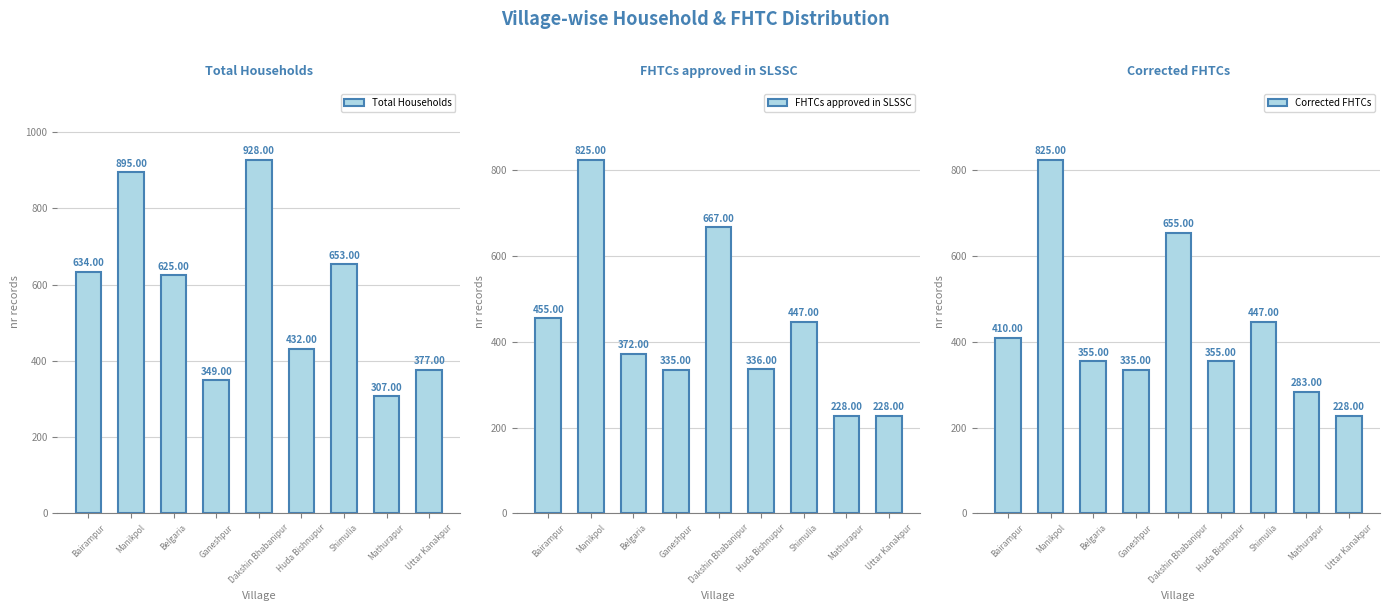

What is the sum of all Corrected FHTCs values?

3893